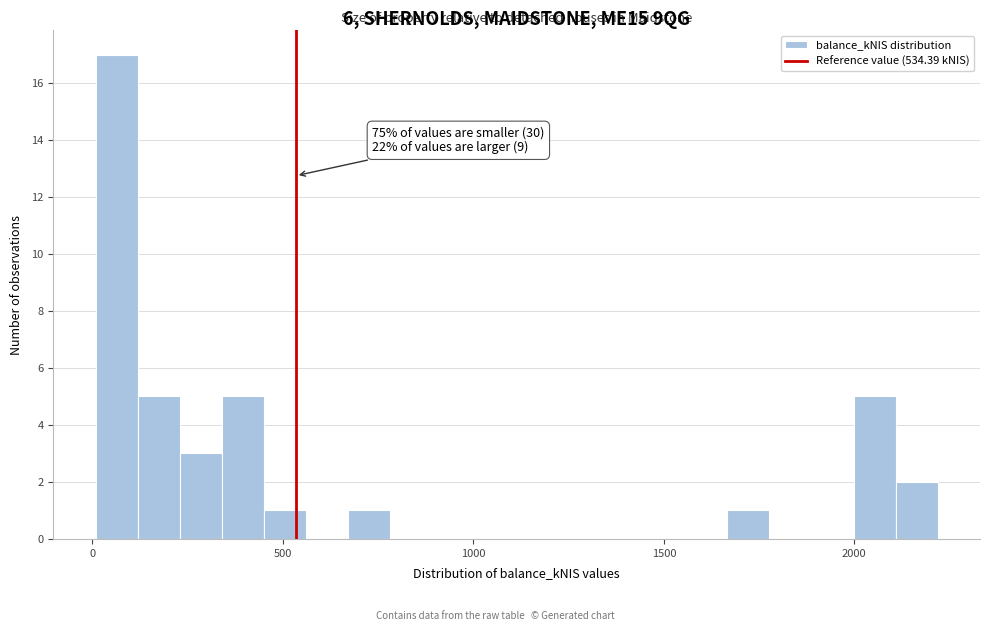

Read against the x-axis, roughly where is the centre of the tallest bar?

50